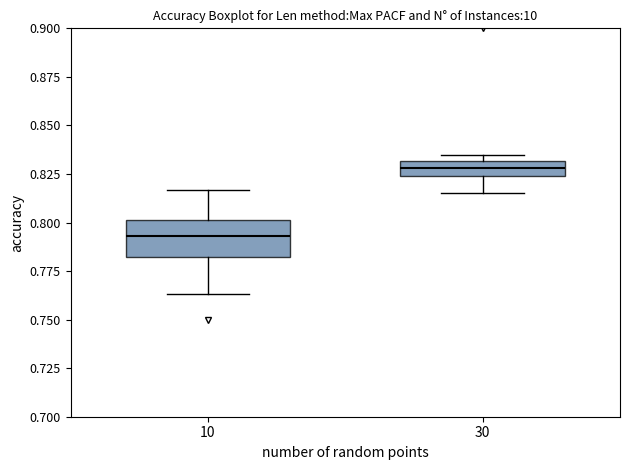

Which box is the tallest, from its lower edge to its upper edge?

10